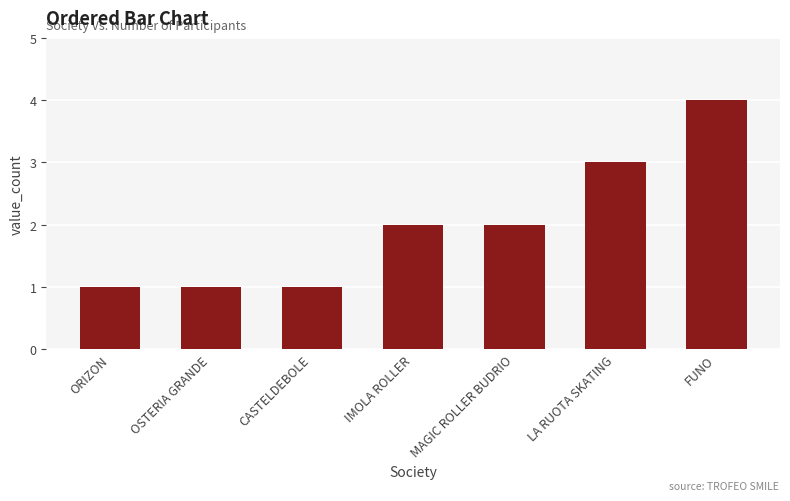

How many values are between 1 and 3?

6